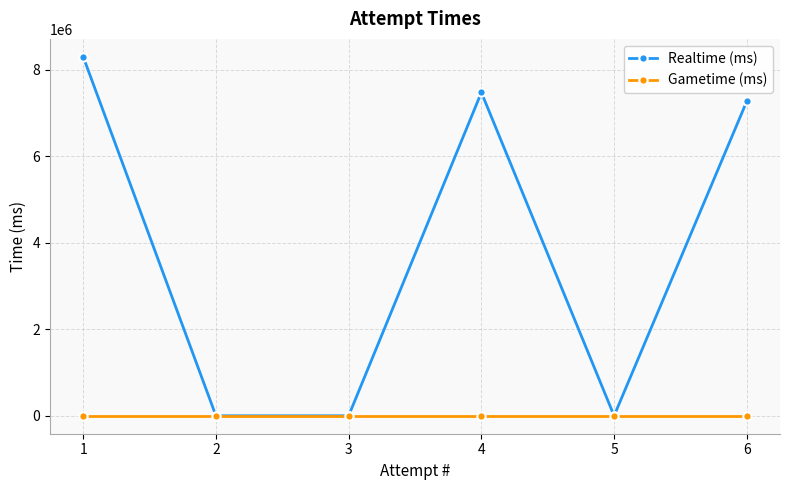

Does the chart have visible grid lines?

Yes